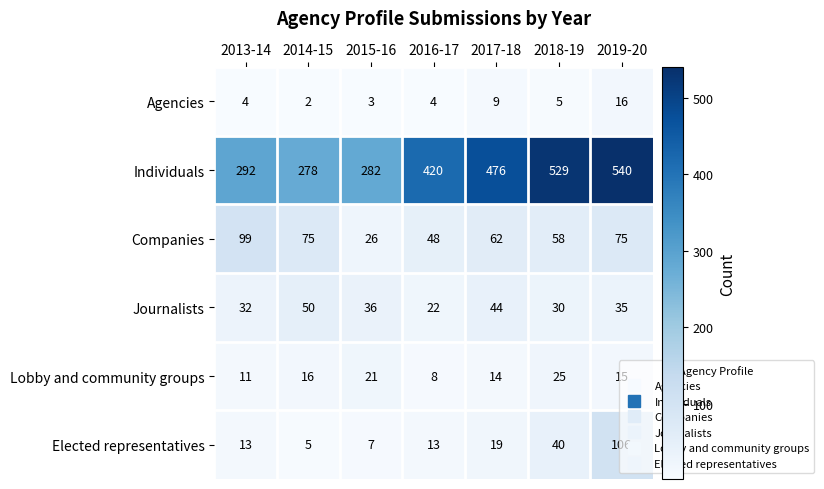

What is the total value across all series at 2019-20?

787